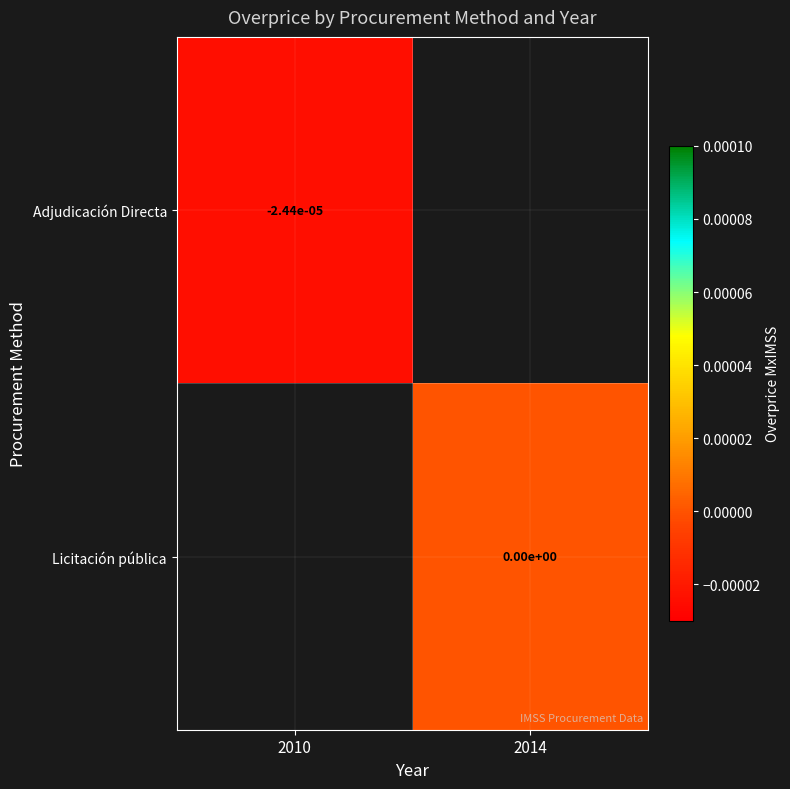

Is the value of Adjudicación Directa at 2010 greater than the value of Licitación pública at 2014?

No